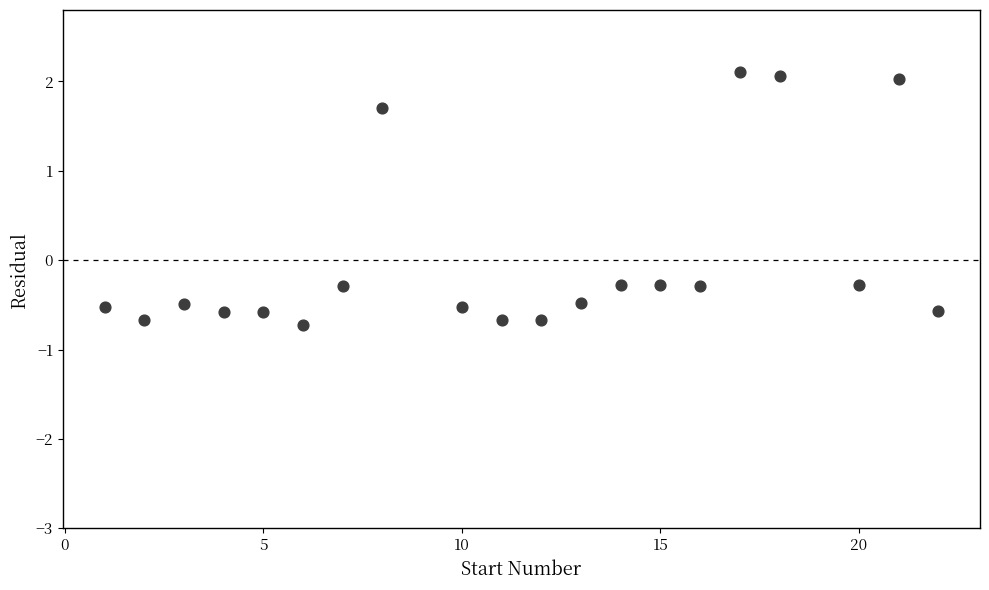

What is the range of X values (max minus min)?

21.0